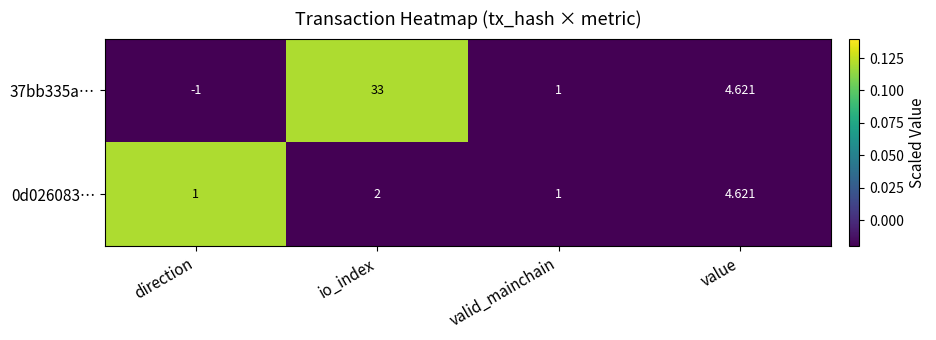

Where is 0d026083… nearest to the value 2?

io_index